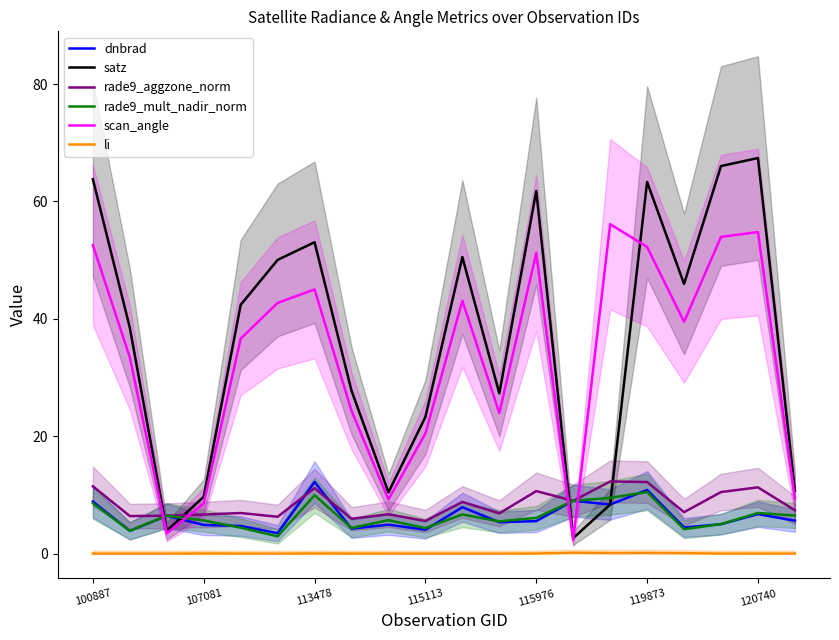

Does the chart display data point markers on the line(s)?

No